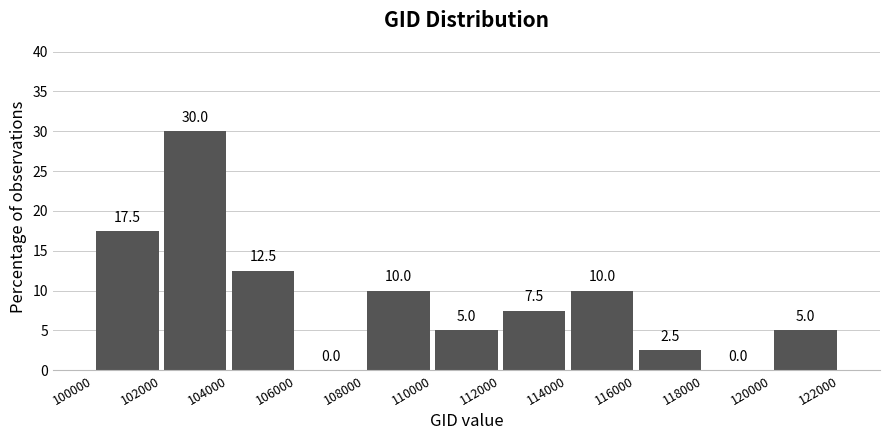

What is the height of the bar covering 114000 to 116000 on the x-axis?

10.0